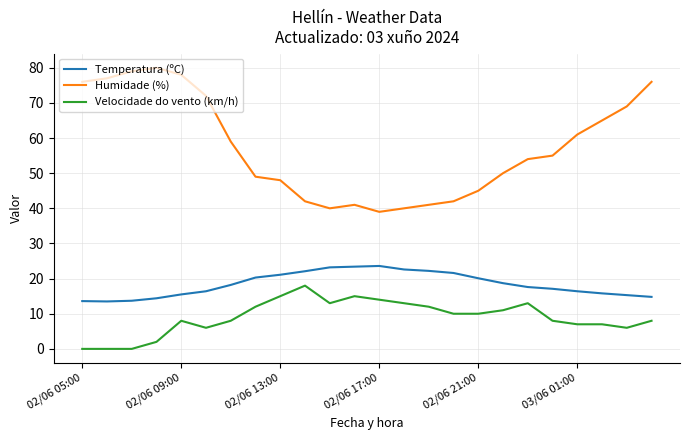

List the series in order of their peak value, highest first.

Humidade (%), Temperatura (ºC), Velocidade do vento (km/h)